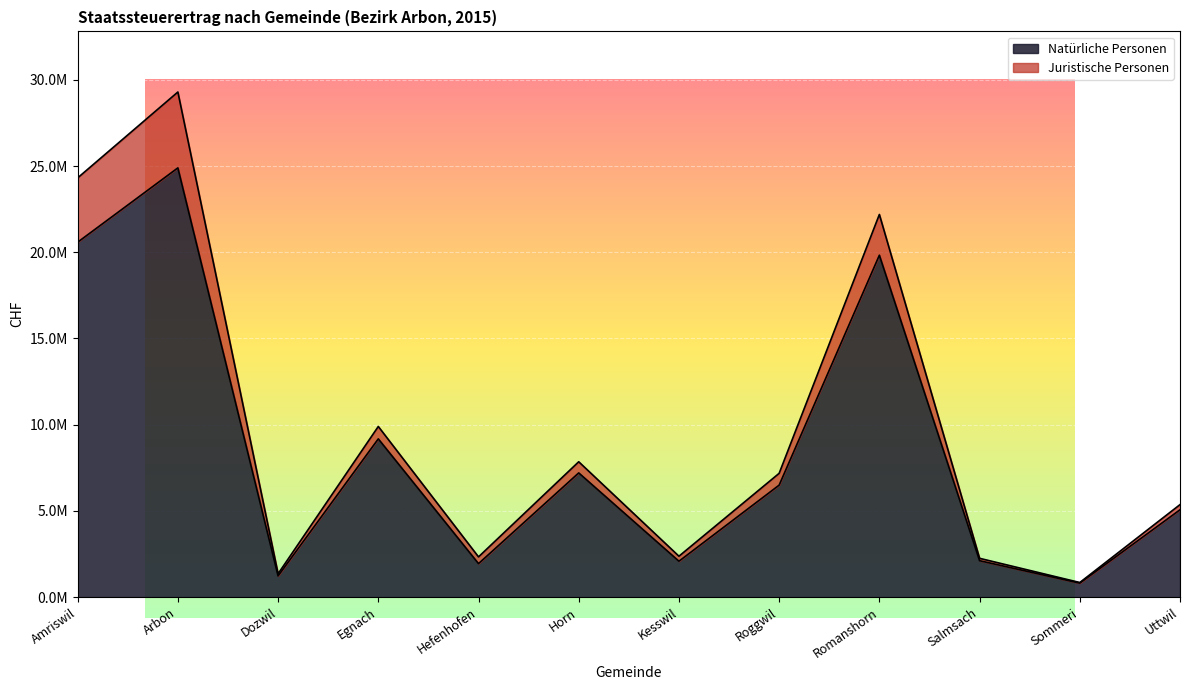

What is the approximate value at Uttwil, to the nearest 100?

5066400